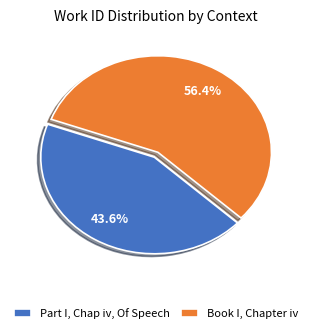

True or false: Part I, Chap iv, Of Speech accounts for 44% of the total.

True